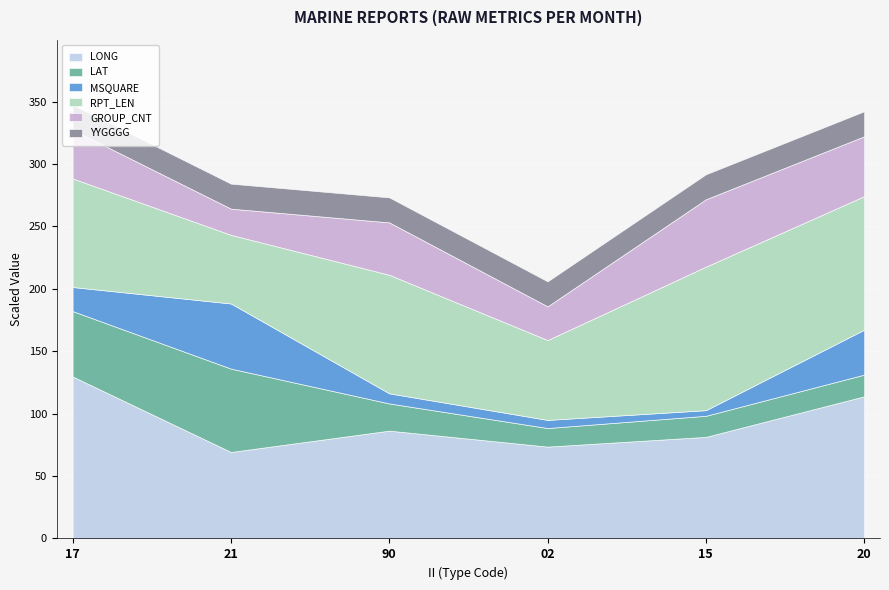

Which has a higher value, 21 or 17?

17